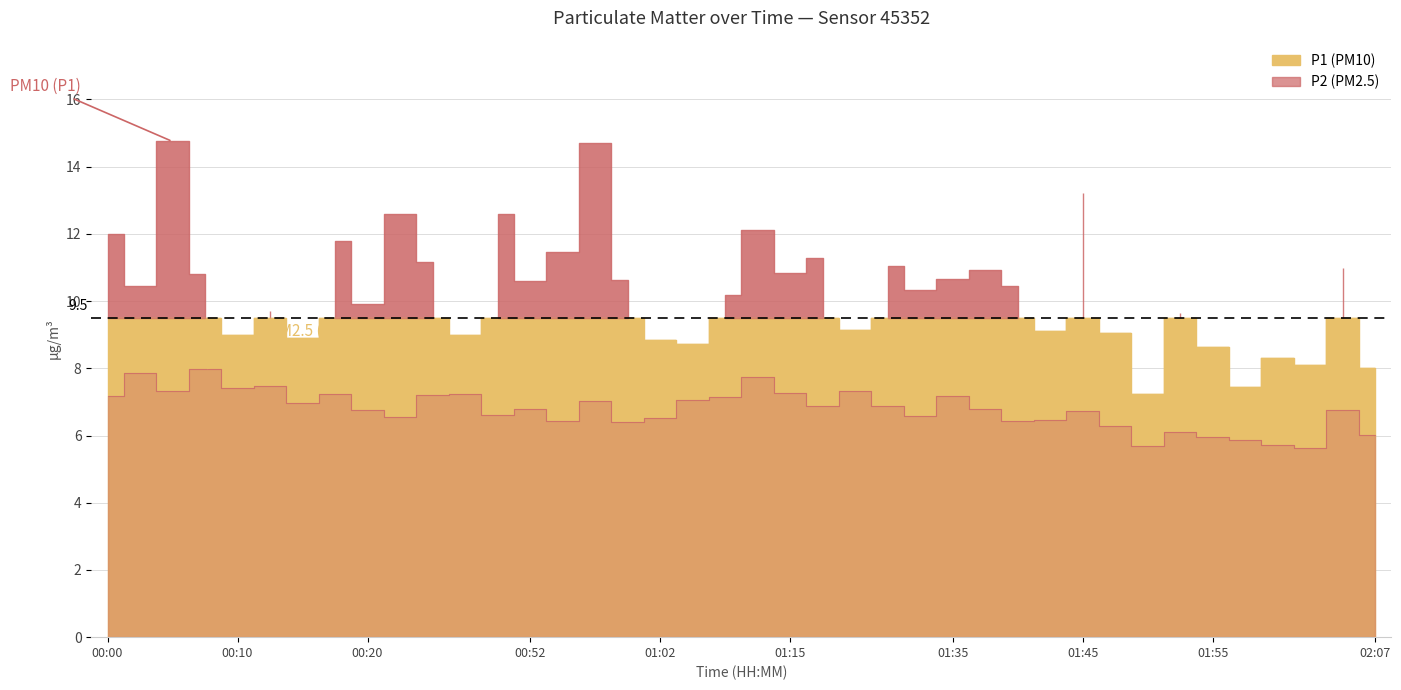

Rank the categories by value from lowest to highest.

02:02, 01:50, 02:00, 01:57, 01:55, 02:07, 01:52, 01:47, 00:59, 00:54, 01:40, 01:42, 01:02, 00:22, 01:26, 00:49, 01:45, 00:20, 02:04, 00:52, 01:38, 01:18, 01:23, 00:15, 00:57, 01:08, 01:10, 01:35, 00:00, 00:25, 00:18, 00:43, 01:15, 00:05, 01:21, 00:10, 00:13, 01:13, 00:03, 00:08